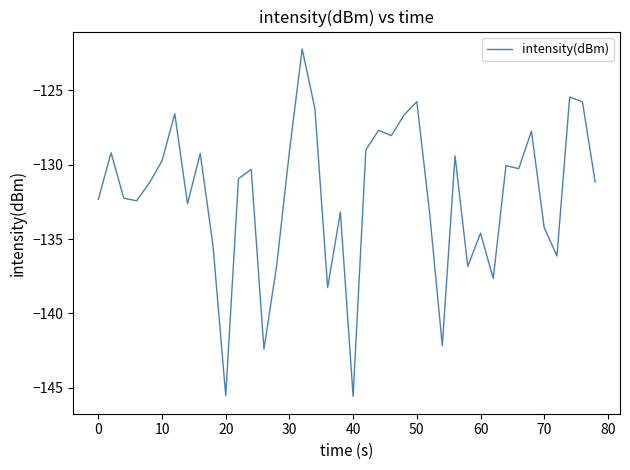

What is the difference between the maximum and minimum values?

23.4